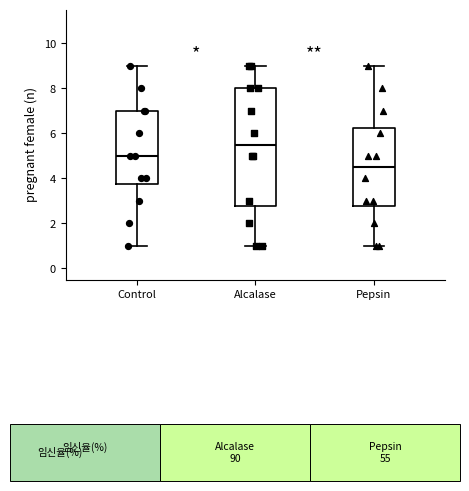

Reading left to right, read every box against the y-axis: the position of its median line, the range the box covers, and the ends of its whiskers. The values are not printed on the chart, so give them approximately, as read against the axis.

Control: median 5.0, box 3.8 to 7.0, whiskers 1.0 to 9.0
Alcalase: median 5.6, box 2.8 to 8.0, whiskers 1.0 to 9.0
Pepsin: median 4.6, box 2.8 to 6.2, whiskers 1.0 to 9.0